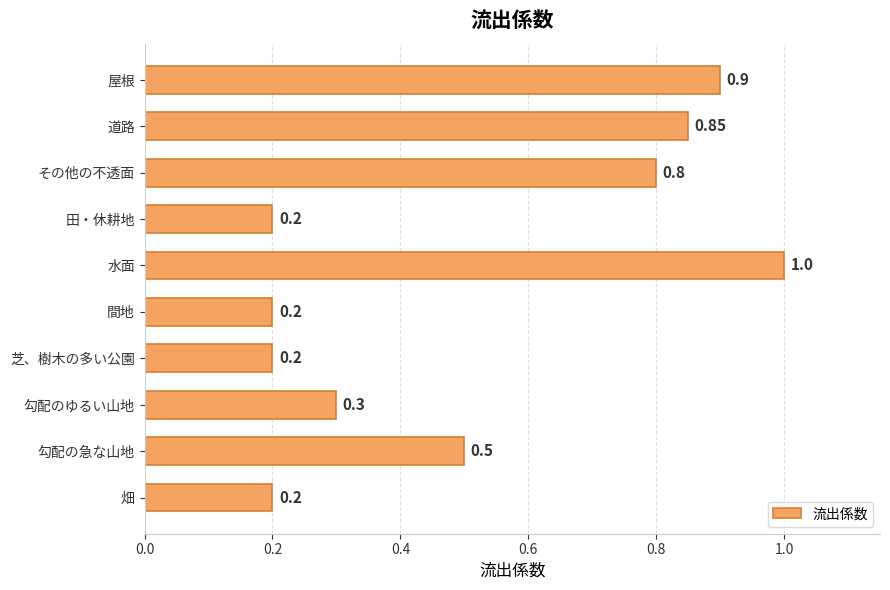

What is the label of the 5th bar from the bottom?

間地